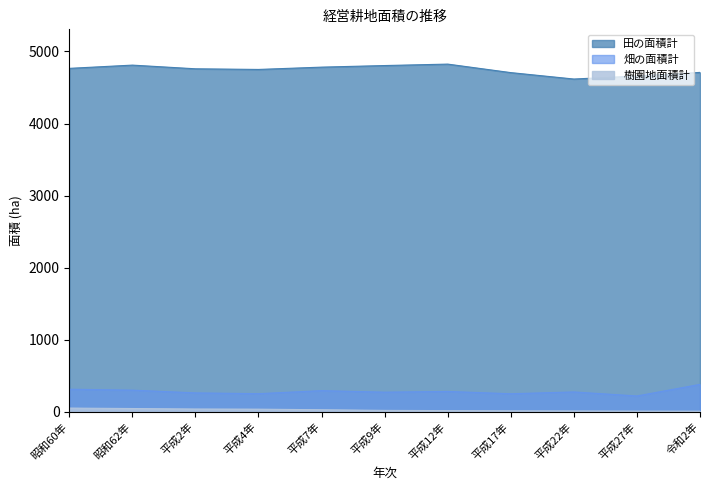

What is the difference between the second highest and minimum values in the 樹園地面積計 series?

37